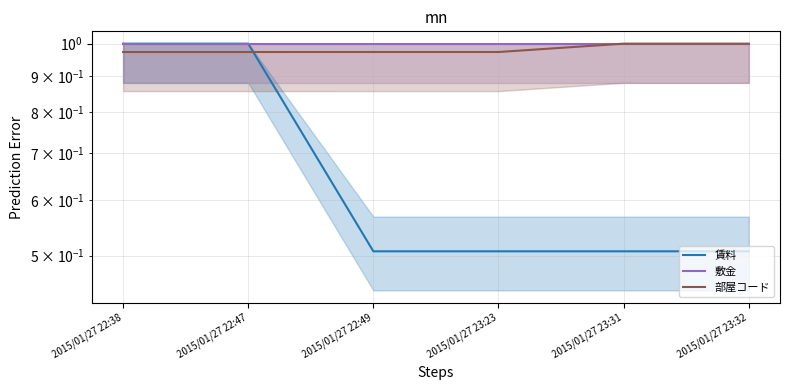

True or false: 部屋コード has a value of 0.6 at 2015/01/27 22:49.

False